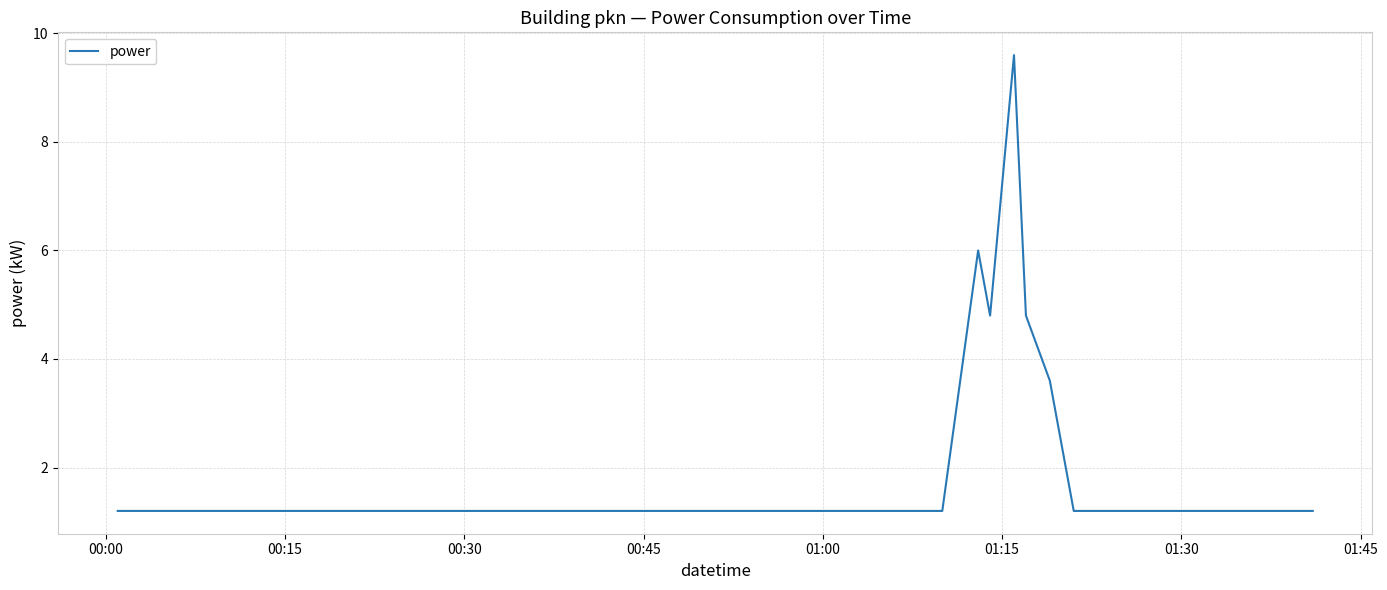

Reading right to left, list all the values displayed in this chart.

1.2	1.2	1.2	1.2	1.2	1.2	1.2	1.2	3.6	4.8	9.6	4.8	6.0	1.2	1.2	1.2	1.2	1.2	1.2	1.2	1.2	1.2	1.2	1.2	1.2	1.2	1.2	1.2	1.2	1.2	1.2	1.2	1.2	1.2	1.2	1.2	1.2	1.2	1.2	1.2